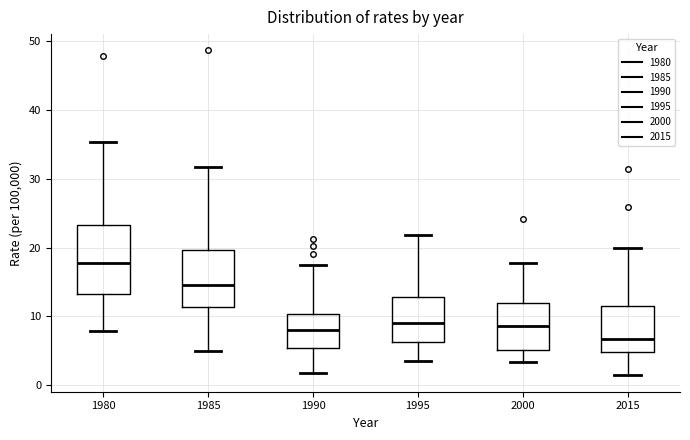

Reading left to right, transcribe this box plot: for each box, give where its median line is, the range the box spans, and where its two whiskers end, as read against the y-axis. The values are not printed on the chart, so give them approximately, as read against the axis.

1980: median 18, box 13 to 23, whiskers 8 to 35
1985: median 15, box 11 to 20, whiskers 5 to 32
1990: median 8, box 5 to 10, whiskers 2 to 17
1995: median 9, box 6 to 13, whiskers 4 to 22
2000: median 9, box 5 to 12, whiskers 3 to 18
2015: median 7, box 5 to 11, whiskers 1 to 20